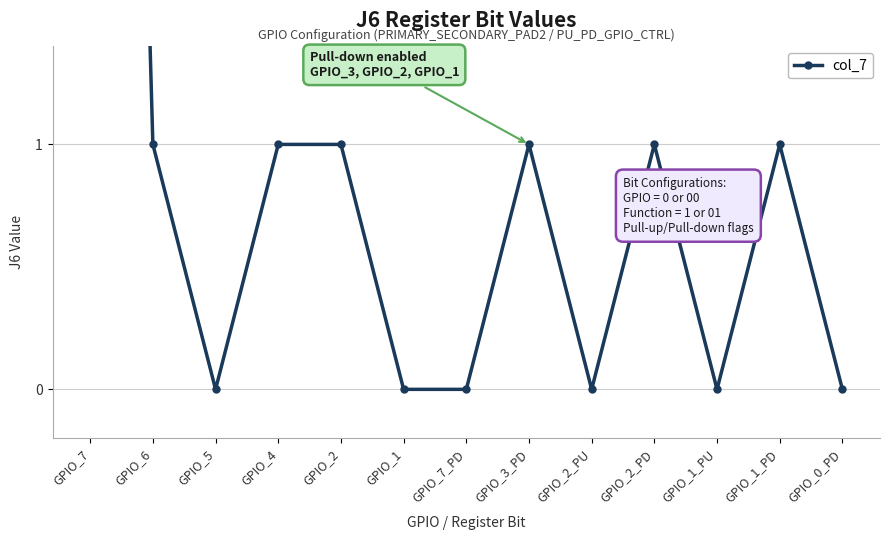

How many values are above zero?

7